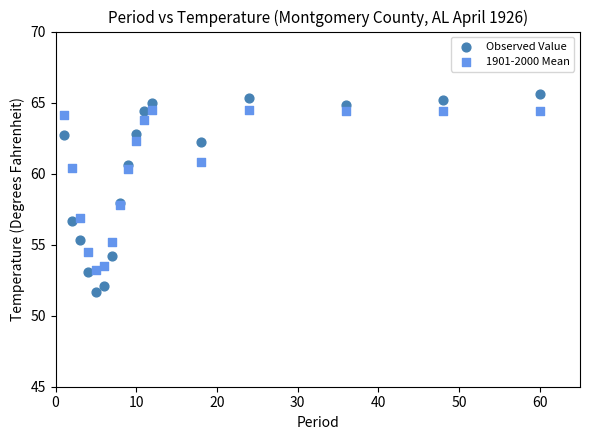

Which series reaches the maximum Y coordinate?

Observed Value